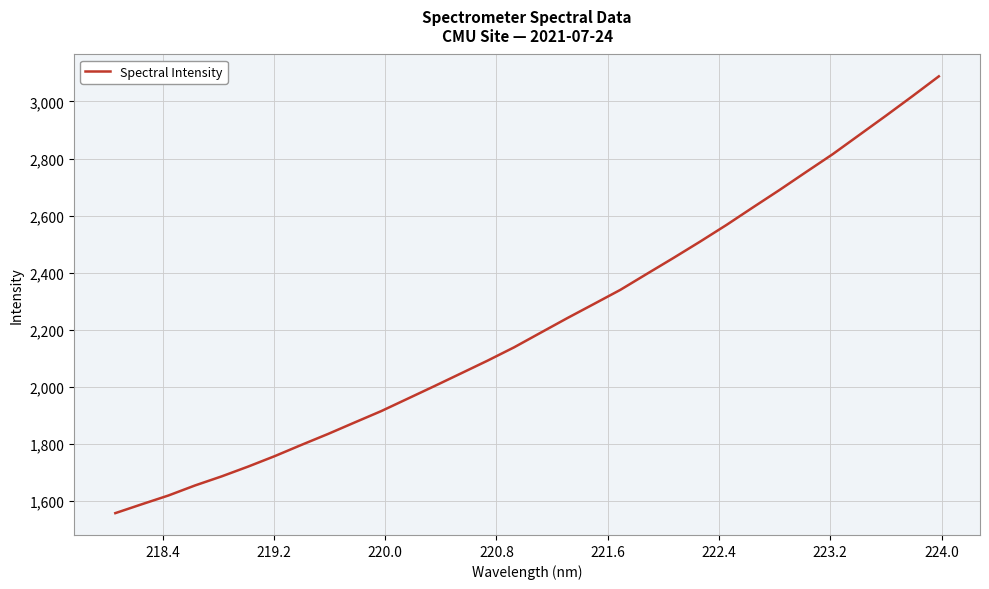

What is the difference between the maximum and minimum values?

1529.8